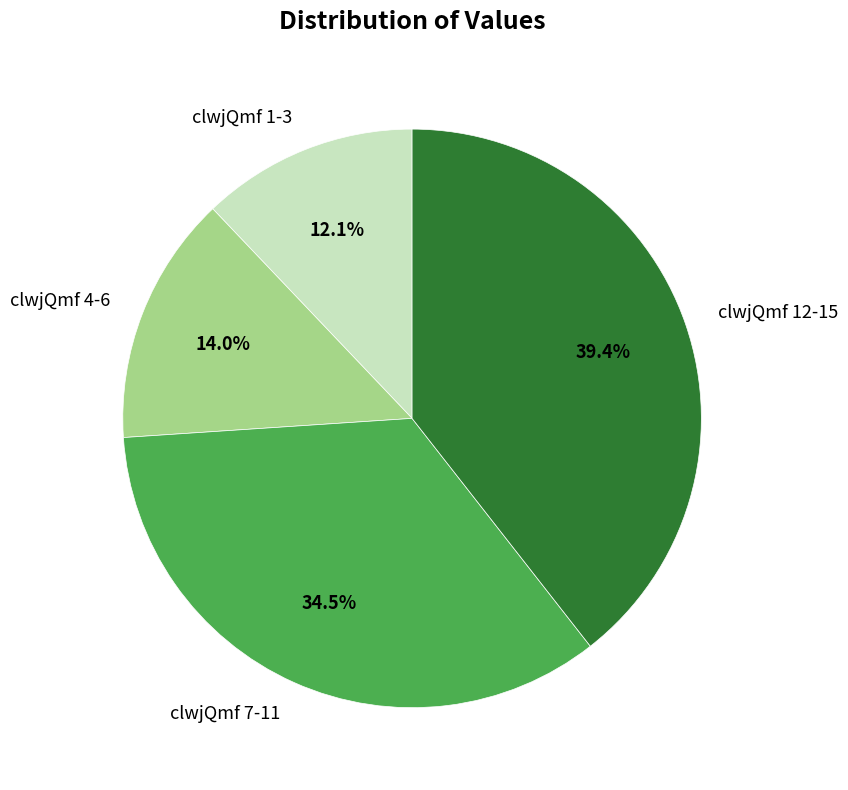

Is there any slice that represents more than half of the pie?

No